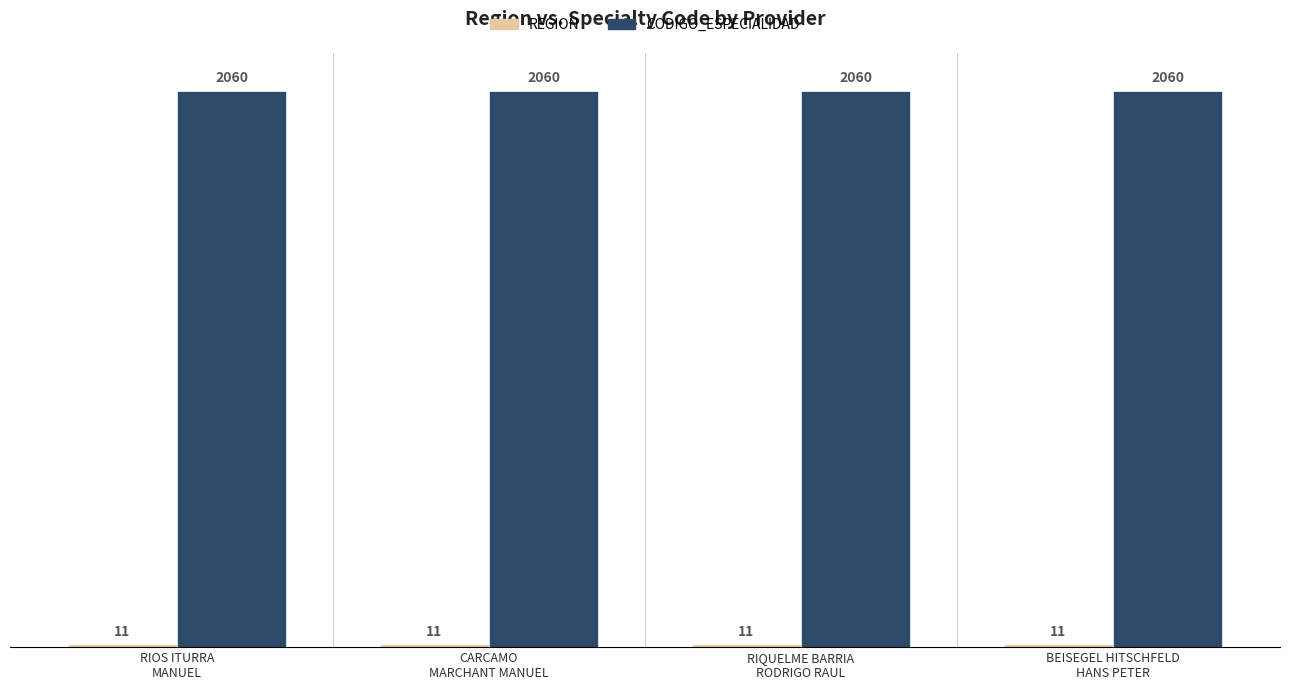

Which series has the largest total across all categories?

CODIGO_ESPECIALIDAD